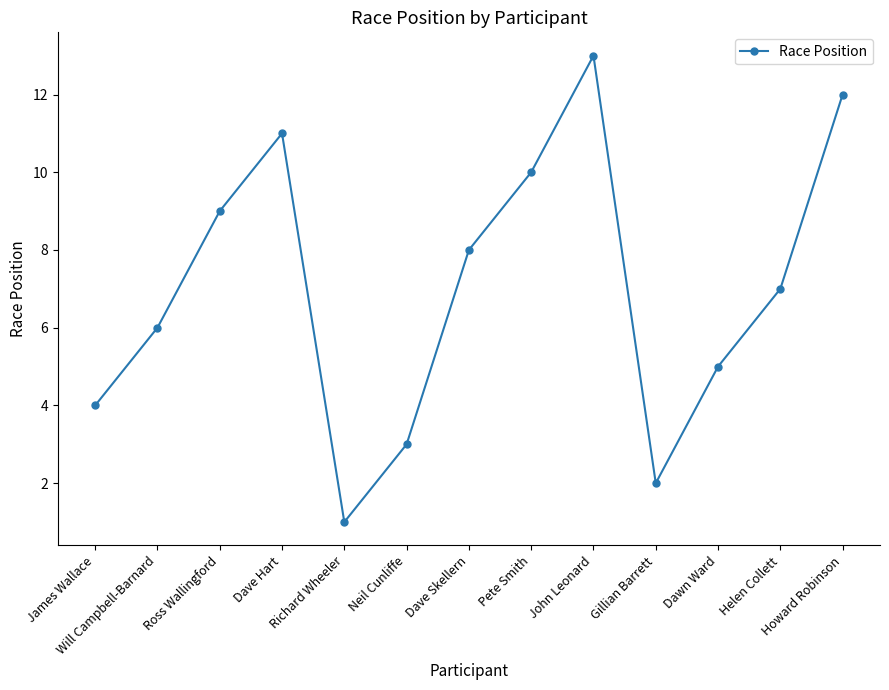

Rank the categories by value from highest to lowest.

John Leonard, Howard Robinson, Dave Hart, Pete Smith, Ross Wallingford, Dave Skellern, Helen Collett, Will Campbell-Barnard, Dawn Ward, James Wallace, Neil Cunliffe, Gillian Barrett, Richard Wheeler